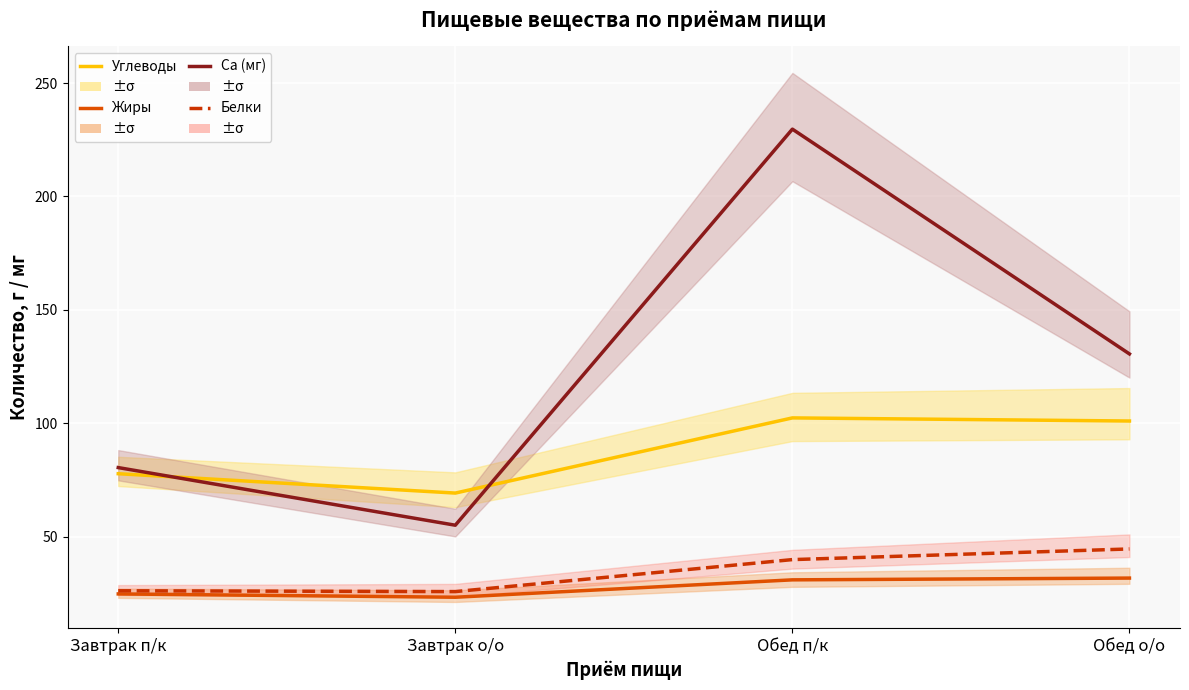

What are all the series names shown in the legend?

Углеводы, Ca (мг), Жиры, Белки